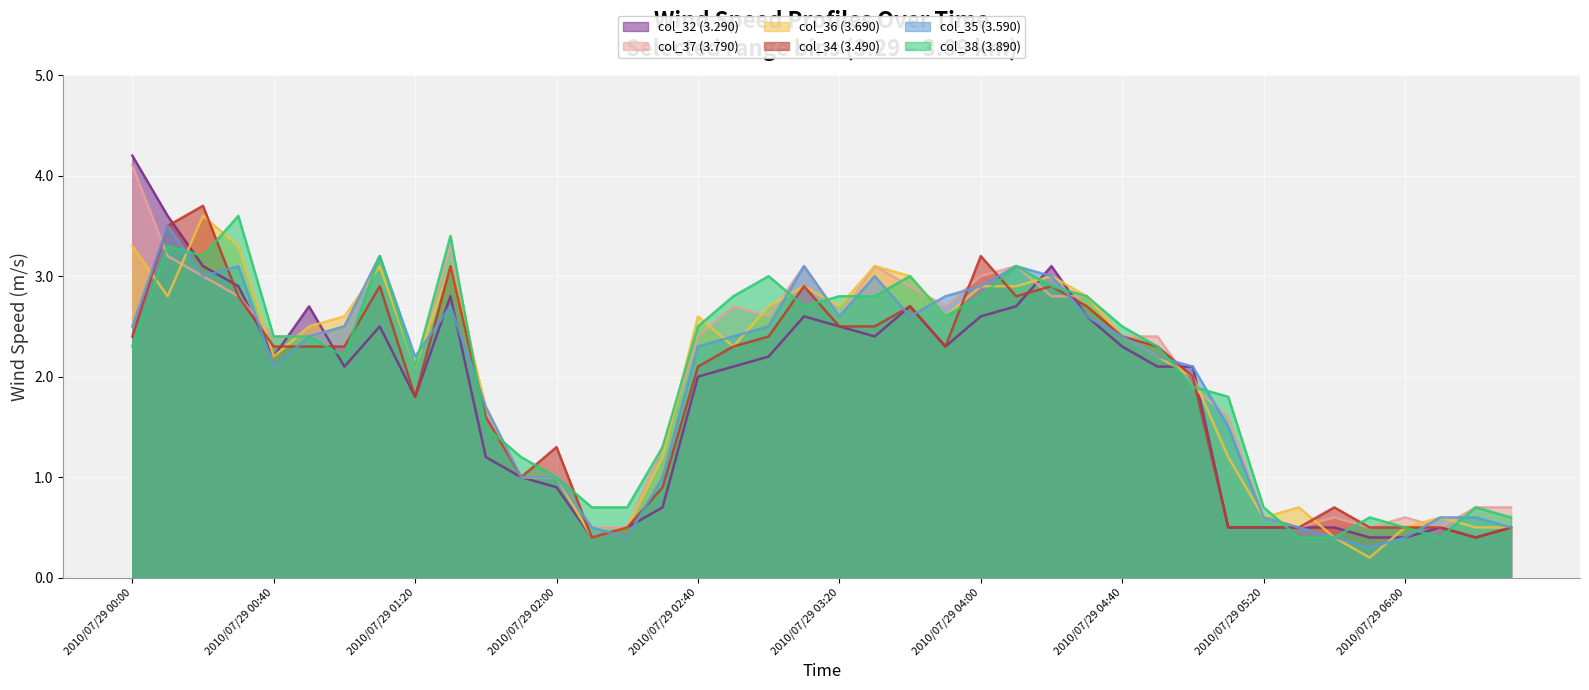

Reading left to right, what are all the values shown in this chart?

col_32 (3.290): 2010/07/29 00:00=4.2	2010/07/29 00:10=3.6	2010/07/29 00:20=3.1	2010/07/29 00:30=2.9	2010/07/29 00:40=2.2	2010/07/29 00:50=2.7	2010/07/29 01:00=2.1	2010/07/29 01:10=2.5	2010/07/29 01:20=1.8	2010/07/29 01:30=2.8	2010/07/29 01:40=1.2	2010/07/29 01:50=1.0	2010/07/29 02:00=0.9	2010/07/29 02:10=0.4	2010/07/29 02:20=0.5	2010/07/29 02:30=0.7	2010/07/29 02:40=2.0	2010/07/29 02:50=2.1	2010/07/29 03:00=2.2	2010/07/29 03:10=2.6	2010/07/29 03:20=2.5	2010/07/29 03:30=2.4	2010/07/29 03:40=2.7	2010/07/29 03:50=2.3	2010/07/29 04:00=2.6	2010/07/29 04:10=2.7	2010/07/29 04:20=3.1	2010/07/29 04:30=2.6	2010/07/29 04:40=2.3	2010/07/29 04:50=2.1	2010/07/29 05:00=2.1	2010/07/29 05:10=0.5	2010/07/29 05:20=0.5	2010/07/29 05:30=0.5	2010/07/29 05:40=0.5	2010/07/29 05:50=0.4	2010/07/29 06:00=0.4	2010/07/29 06:10=0.5	2010/07/29 06:20=0.4	2010/07/29 06:30=0.5
col_37 (3.790): 2010/07/29 00:00=4.1	2010/07/29 00:10=3.2	2010/07/29 00:20=3.0	2010/07/29 00:30=2.8	2010/07/29 00:40=2.4	2010/07/29 00:50=2.4	2010/07/29 01:00=2.5	2010/07/29 01:10=3.2	2010/07/29 01:20=2.1	2010/07/29 01:30=3.3	2010/07/29 01:40=1.6	2010/07/29 01:50=1.0	2010/07/29 02:00=1.0	2010/07/29 02:10=0.5	2010/07/29 02:20=0.5	2010/07/29 02:30=1.3	2010/07/29 02:40=2.4	2010/07/29 02:50=2.7	2010/07/29 03:00=2.6	2010/07/29 03:10=3.1	2010/07/29 03:20=2.6	2010/07/29 03:30=3.1	2010/07/29 03:40=2.9	2010/07/29 03:50=2.7	2010/07/29 04:00=3.0	2010/07/29 04:10=3.1	2010/07/29 04:20=2.8	2010/07/29 04:30=2.8	2010/07/29 04:40=2.4	2010/07/29 04:50=2.4	2010/07/29 05:00=1.9	2010/07/29 05:10=1.6	2010/07/29 05:20=0.6	2010/07/29 05:30=0.5	2010/07/29 05:40=0.6	2010/07/29 05:50=0.5	2010/07/29 06:00=0.6	2010/07/29 06:10=0.5	2010/07/29 06:20=0.7	2010/07/29 06:30=0.7
col_36 (3.690): 2010/07/29 00:00=3.3	2010/07/29 00:10=2.8	2010/07/29 00:20=3.6	2010/07/29 00:30=3.3	2010/07/29 00:40=2.2	2010/07/29 00:50=2.5	2010/07/29 01:00=2.6	2010/07/29 01:10=3.1	2010/07/29 01:20=2.1	2010/07/29 01:30=3.1	2010/07/29 01:40=1.7	2010/07/29 01:50=1.0	2010/07/29 02:00=1.0	2010/07/29 02:10=0.4	2010/07/29 02:20=0.5	2010/07/29 02:30=1.2	2010/07/29 02:40=2.6	2010/07/29 02:50=2.3	2010/07/29 03:00=2.7	2010/07/29 03:10=2.9	2010/07/29 03:20=2.7	2010/07/29 03:30=3.1	2010/07/29 03:40=3.0	2010/07/29 03:50=2.6	2010/07/29 04:00=2.9	2010/07/29 04:10=2.9	2010/07/29 04:20=3.0	2010/07/29 04:30=2.8	2010/07/29 04:40=2.4	2010/07/29 04:50=2.2	2010/07/29 05:00=2.0	2010/07/29 05:10=1.2	2010/07/29 05:20=0.6	2010/07/29 05:30=0.7	2010/07/29 05:40=0.4	2010/07/29 05:50=0.2	2010/07/29 06:00=0.5	2010/07/29 06:10=0.6	2010/07/29 06:20=0.5	2010/07/29 06:30=0.5
col_34 (3.490): 2010/07/29 00:00=2.4	2010/07/29 00:10=3.5	2010/07/29 00:20=3.7	2010/07/29 00:30=2.8	2010/07/29 00:40=2.3	2010/07/29 00:50=2.3	2010/07/29 01:00=2.3	2010/07/29 01:10=2.9	2010/07/29 01:20=1.8	2010/07/29 01:30=3.1	2010/07/29 01:40=1.6	2010/07/29 01:50=1.0	2010/07/29 02:00=1.3	2010/07/29 02:10=0.4	2010/07/29 02:20=0.5	2010/07/29 02:30=0.9	2010/07/29 02:40=2.1	2010/07/29 02:50=2.3	2010/07/29 03:00=2.4	2010/07/29 03:10=2.9	2010/07/29 03:20=2.5	2010/07/29 03:30=2.5	2010/07/29 03:40=2.7	2010/07/29 03:50=2.3	2010/07/29 04:00=3.2	2010/07/29 04:10=2.8	2010/07/29 04:20=2.9	2010/07/29 04:30=2.7	2010/07/29 04:40=2.4	2010/07/29 04:50=2.3	2010/07/29 05:00=2.0	2010/07/29 05:10=0.5	2010/07/29 05:20=0.5	2010/07/29 05:30=0.5	2010/07/29 05:40=0.7	2010/07/29 05:50=0.5	2010/07/29 06:00=0.5	2010/07/29 06:10=0.5	2010/07/29 06:20=0.4	2010/07/29 06:30=0.5
col_35 (3.590): 2010/07/29 00:00=2.5	2010/07/29 00:10=3.5	2010/07/29 00:20=3.0	2010/07/29 00:30=3.1	2010/07/29 00:40=2.1	2010/07/29 00:50=2.4	2010/07/29 01:00=2.5	2010/07/29 01:10=3.2	2010/07/29 01:20=2.2	2010/07/29 01:30=2.7	2010/07/29 01:40=1.7	2010/07/29 01:50=1.0	2010/07/29 02:00=1.0	2010/07/29 02:10=0.5	2010/07/29 02:20=0.4	2010/07/29 02:30=1.0	2010/07/29 02:40=2.3	2010/07/29 02:50=2.4	2010/07/29 03:00=2.5	2010/07/29 03:10=3.1	2010/07/29 03:20=2.6	2010/07/29 03:30=3.0	2010/07/29 03:40=2.6	2010/07/29 03:50=2.8	2010/07/29 04:00=2.9	2010/07/29 04:10=3.1	2010/07/29 04:20=3.0	2010/07/29 04:30=2.6	2010/07/29 04:40=2.4	2010/07/29 04:50=2.2	2010/07/29 05:00=2.1	2010/07/29 05:10=1.5	2010/07/29 05:20=0.6	2010/07/29 05:30=0.5	2010/07/29 05:40=0.4	2010/07/29 05:50=0.3	2010/07/29 06:00=0.4	2010/07/29 06:10=0.6	2010/07/29 06:20=0.6	2010/07/29 06:30=0.5
col_38 (3.890): 2010/07/29 00:00=2.3	2010/07/29 00:10=3.3	2010/07/29 00:20=3.2	2010/07/29 00:30=3.6	2010/07/29 00:40=2.4	2010/07/29 00:50=2.4	2010/07/29 01:00=2.2	2010/07/29 01:10=3.2	2010/07/29 01:20=2.1	2010/07/29 01:30=3.4	2010/07/29 01:40=1.5	2010/07/29 01:50=1.2	2010/07/29 02:00=1.0	2010/07/29 02:10=0.7	2010/07/29 02:20=0.7	2010/07/29 02:30=1.3	2010/07/29 02:40=2.5	2010/07/29 02:50=2.8	2010/07/29 03:00=3.0	2010/07/29 03:10=2.7	2010/07/29 03:20=2.8	2010/07/29 03:30=2.8	2010/07/29 03:40=3.0	2010/07/29 03:50=2.6	2010/07/29 04:00=2.8	2010/07/29 04:10=3.1	2010/07/29 04:20=2.9	2010/07/29 04:30=2.8	2010/07/29 04:40=2.5	2010/07/29 04:50=2.3	2010/07/29 05:00=1.9	2010/07/29 05:10=1.8	2010/07/29 05:20=0.7	2010/07/29 05:30=0.4	2010/07/29 05:40=0.4	2010/07/29 05:50=0.6	2010/07/29 06:00=0.5	2010/07/29 06:10=0.4	2010/07/29 06:20=0.7	2010/07/29 06:30=0.6